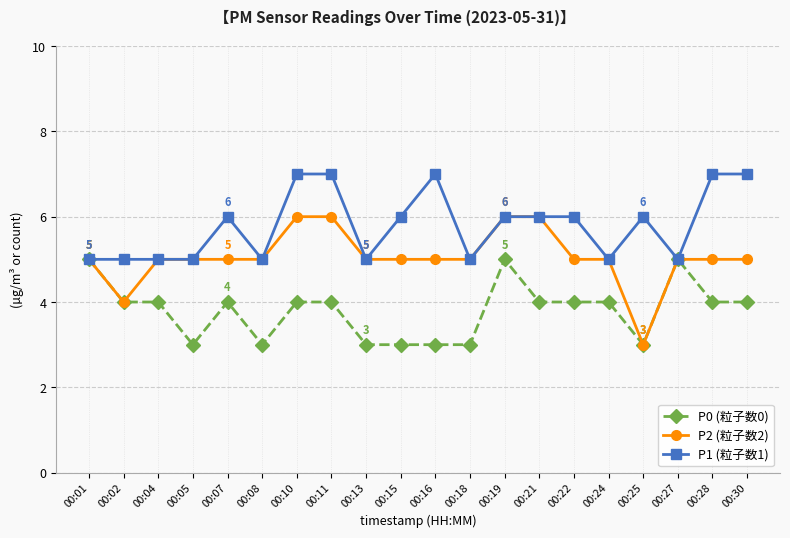

What is the value of the P0 (粒子数0) point at the 19th from the left?

4